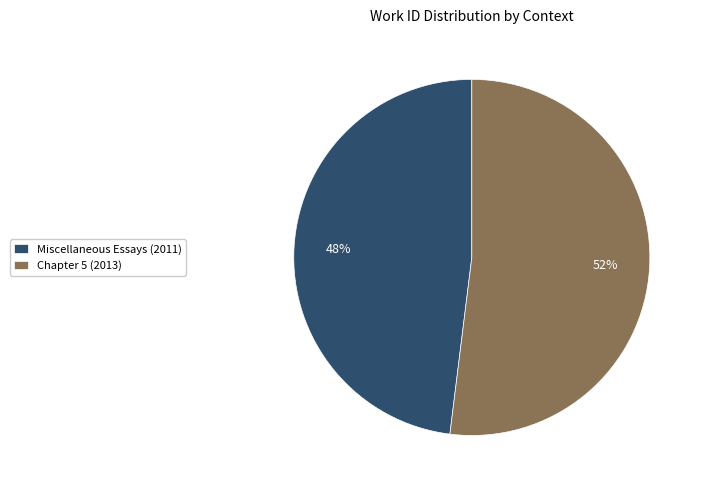

What is the majority slice?

Chapter 5 (2013)